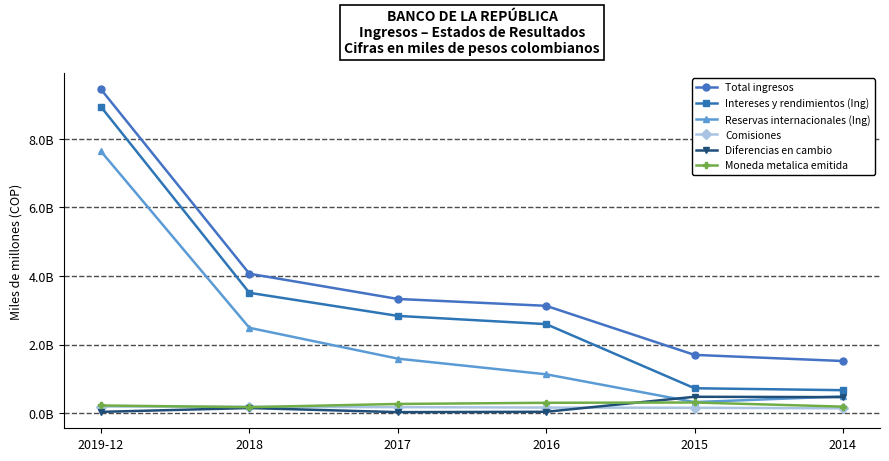

Rank the categories by Intereses y rendimientos (Ing) value from highest to lowest.

2019-12, 2018, 2017, 2016, 2015, 2014